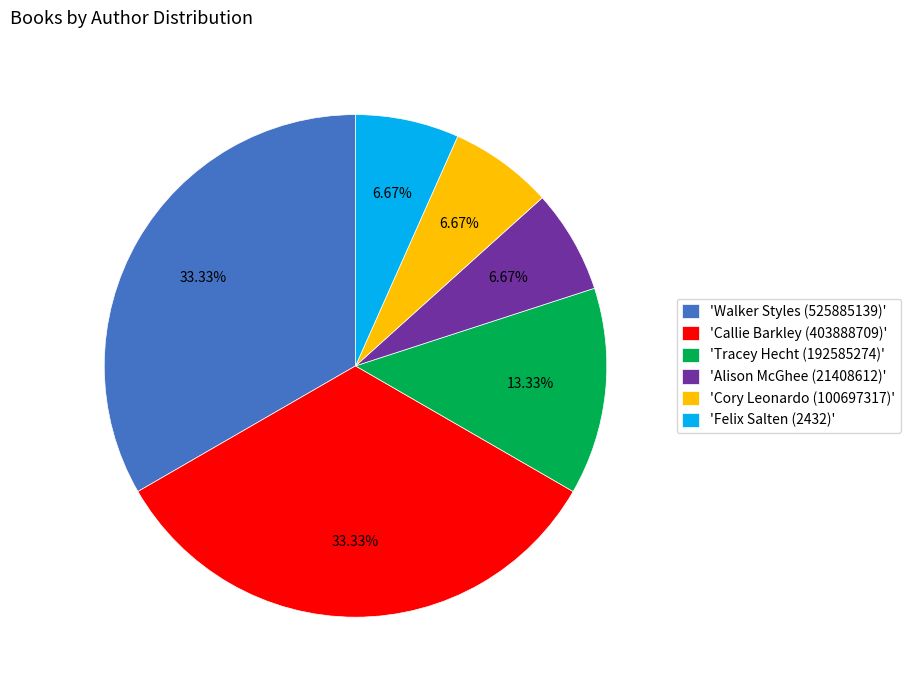

Between 'Felix Salten (2432)' and 'Callie Barkley (403888709)', which is larger?

'Callie Barkley (403888709)'